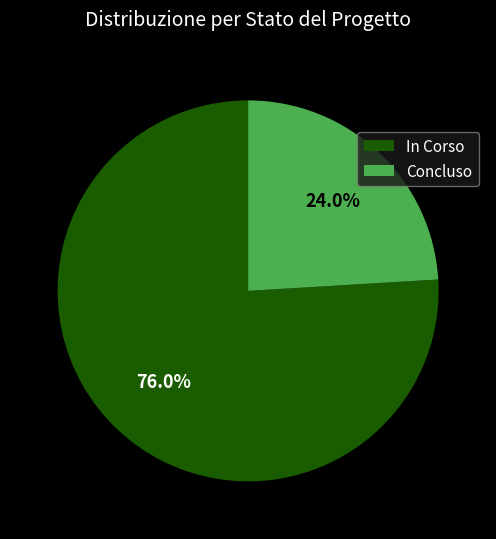

How many segments does this pie chart have?

2